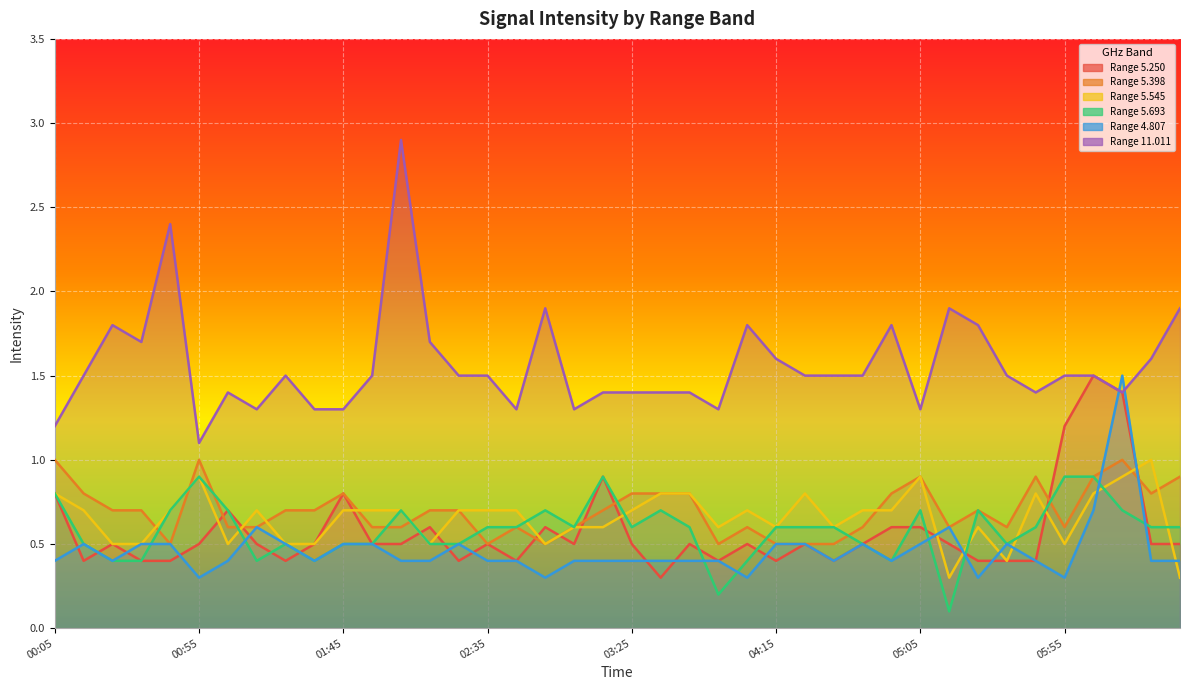

What position from the left is 2021/10/13 04:45?

29